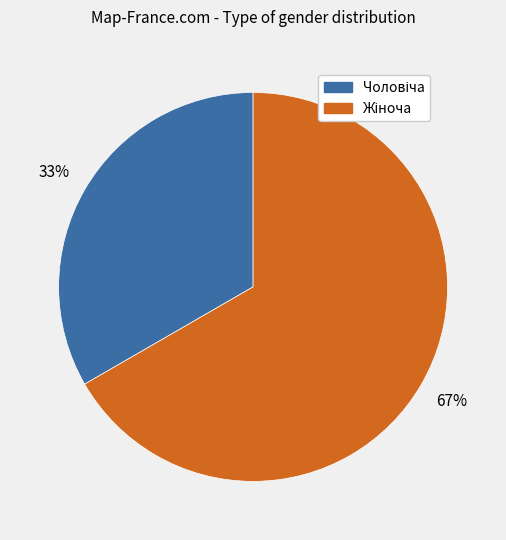

How many segments does this pie chart have?

2